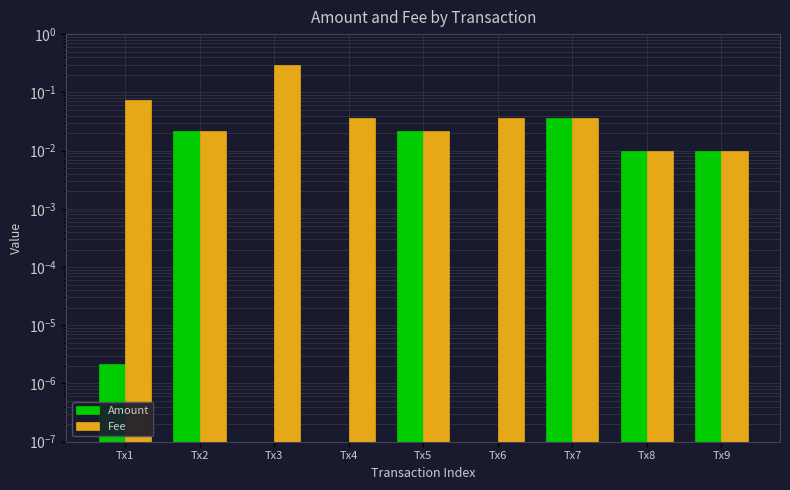

List the series in order of their overall mean, highest first.

Fee, Amount